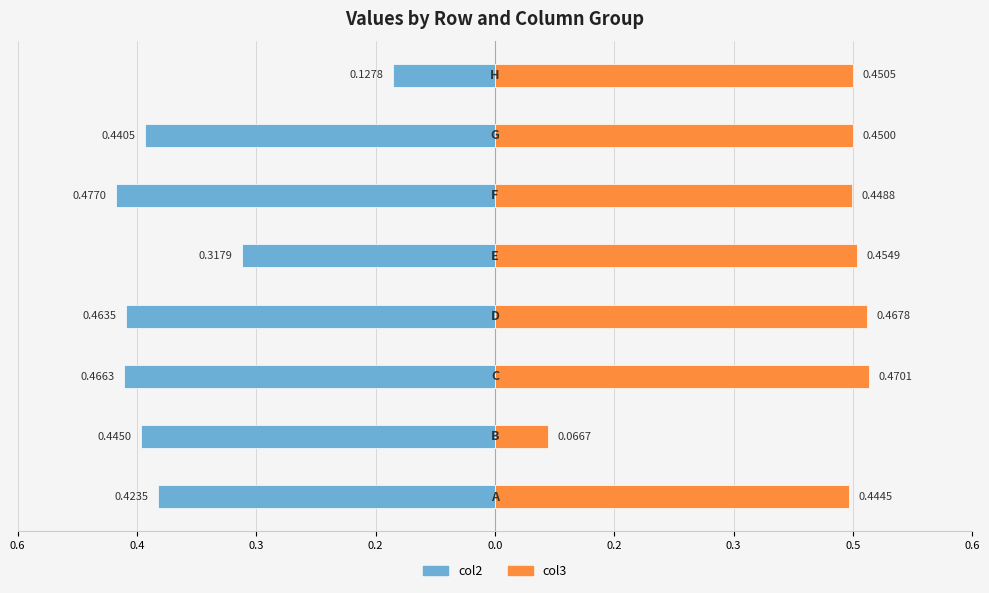

The value of col2 (left) at 0.3 is -0.6. True or false?

False